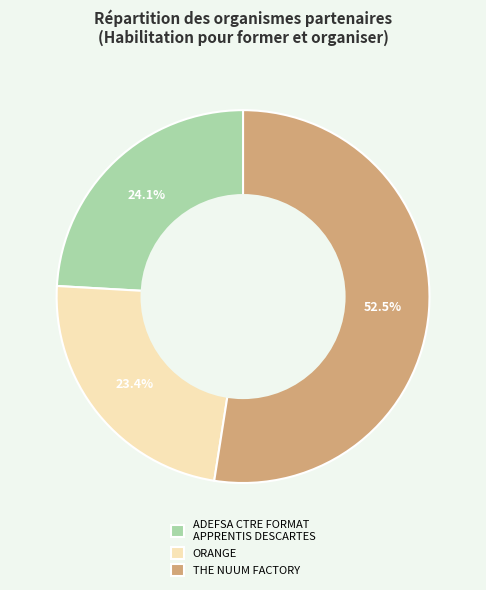

To the nearest percent, what is the average slice percentage?

33%